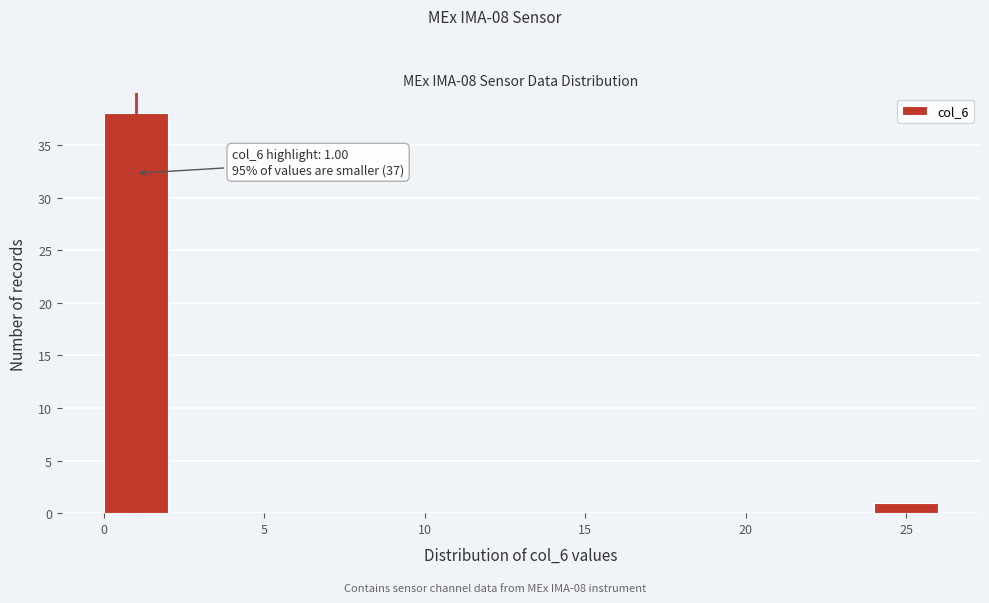

Which range on the x-axis has the tallest bar?

0 to 2